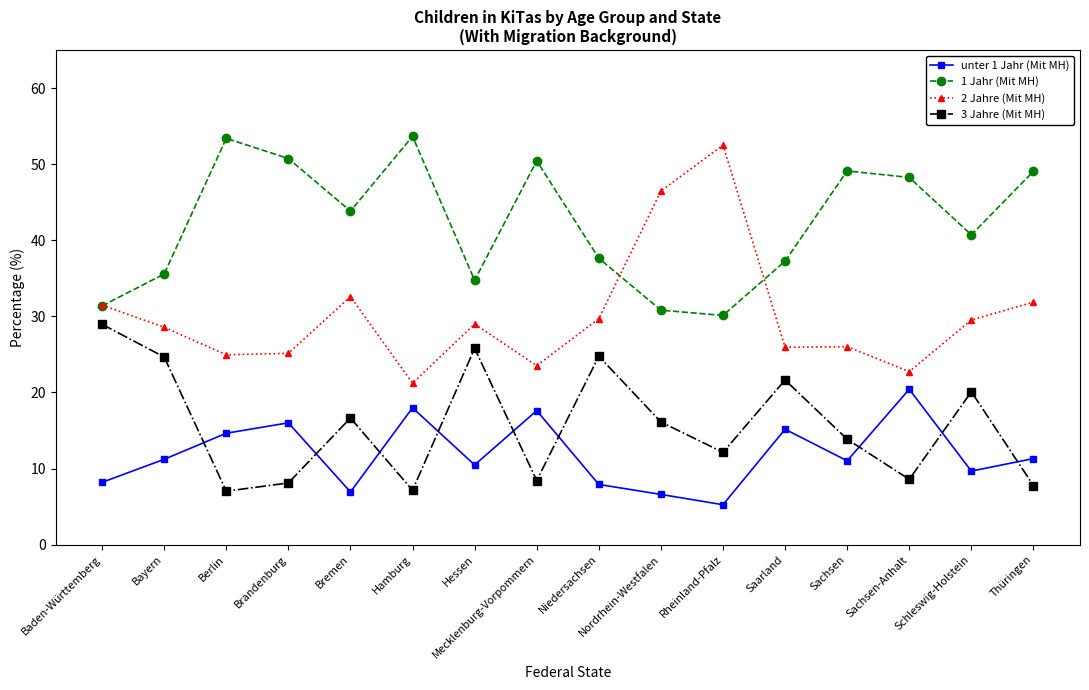

True or false: unter 1 Jahr (Mit MH) and 1 Jahr (Mit MH) cross at least once.

False